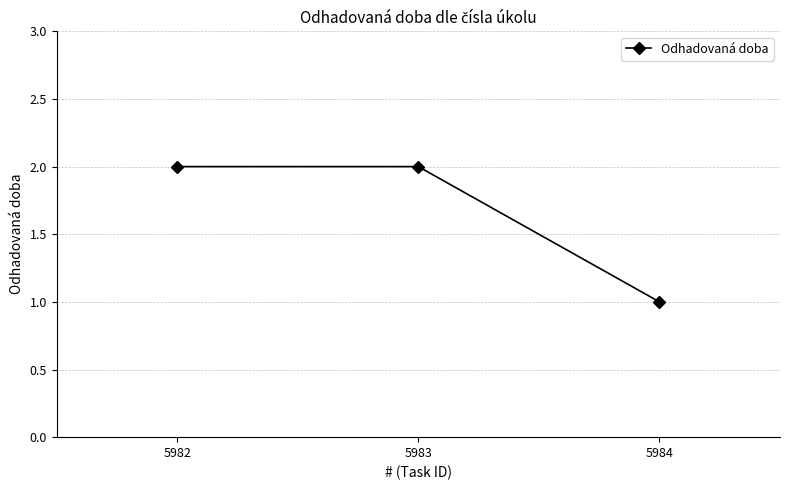

Approximately how many times larger is the value at 5984 compared to 5982?

0.5